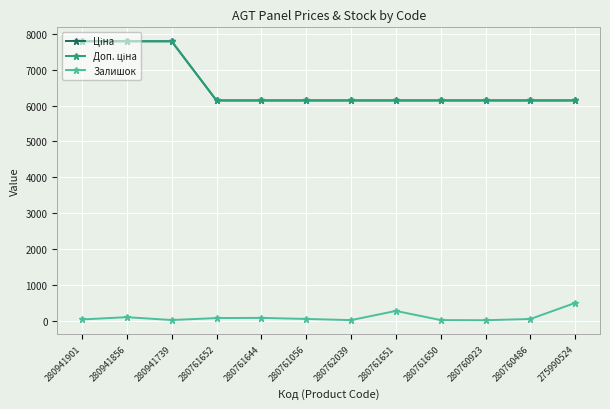

Which series has the largest total across all categories?

Ціна